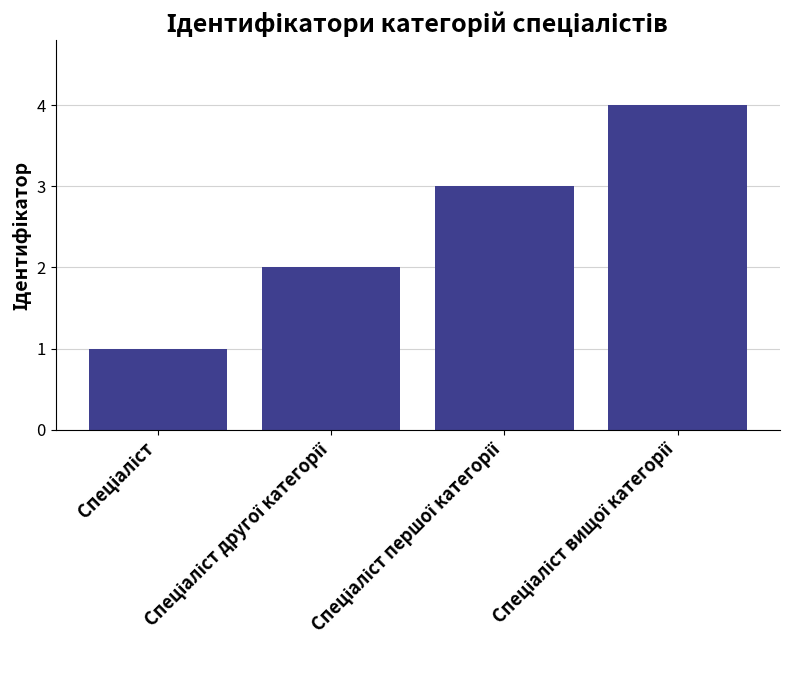

What is the greatest value displayed?

4